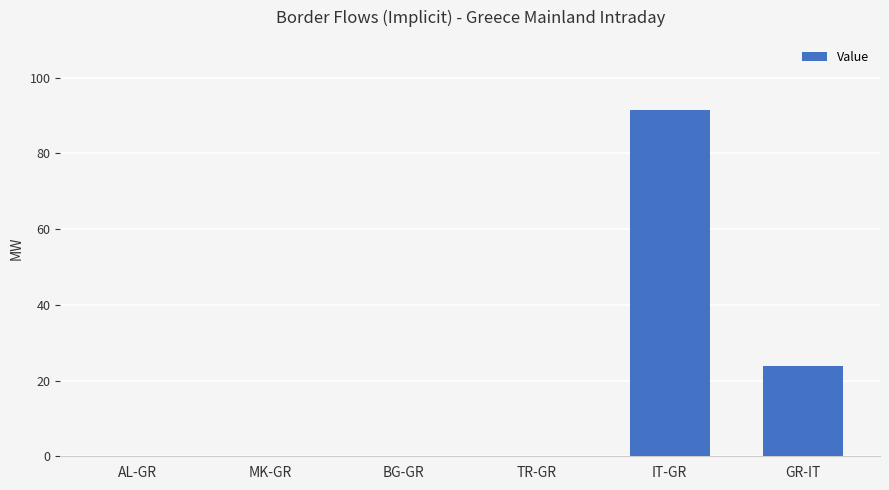

Which category has the highest value across all series?

IT-GR